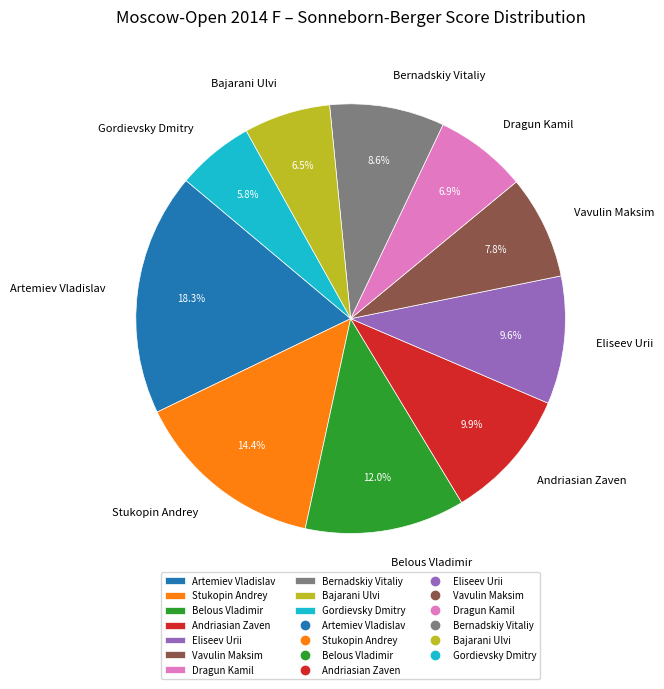

Combined, do Bernadskiy Vitaliy and Bajarani Ulvi account for over 50%?

No